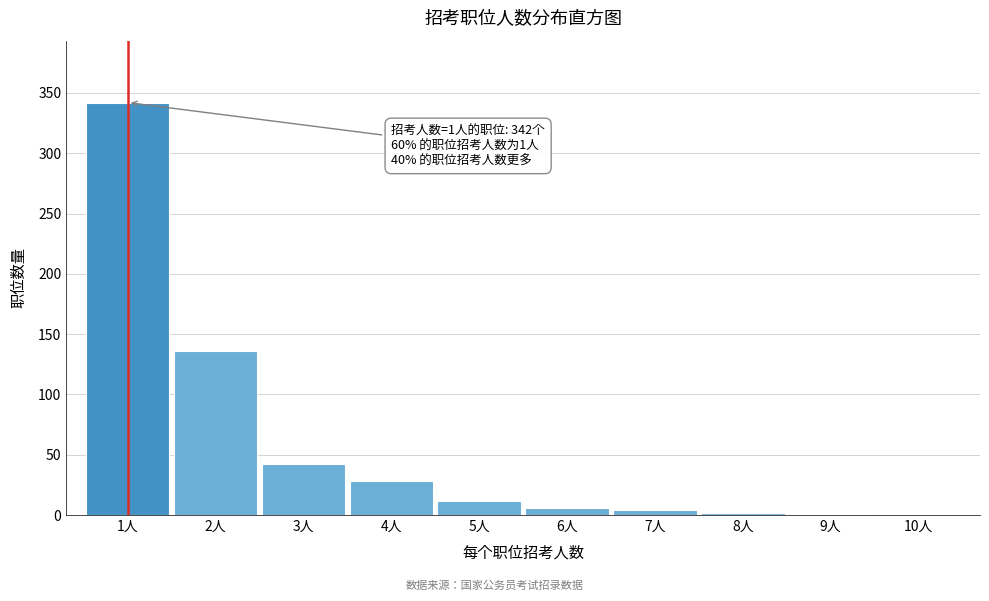

Is it true that the value at 2人 is 136?

True